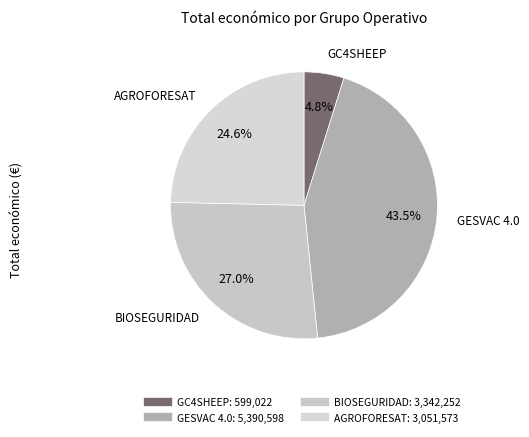

Is AGROFORESAT the majority of the pie?

No